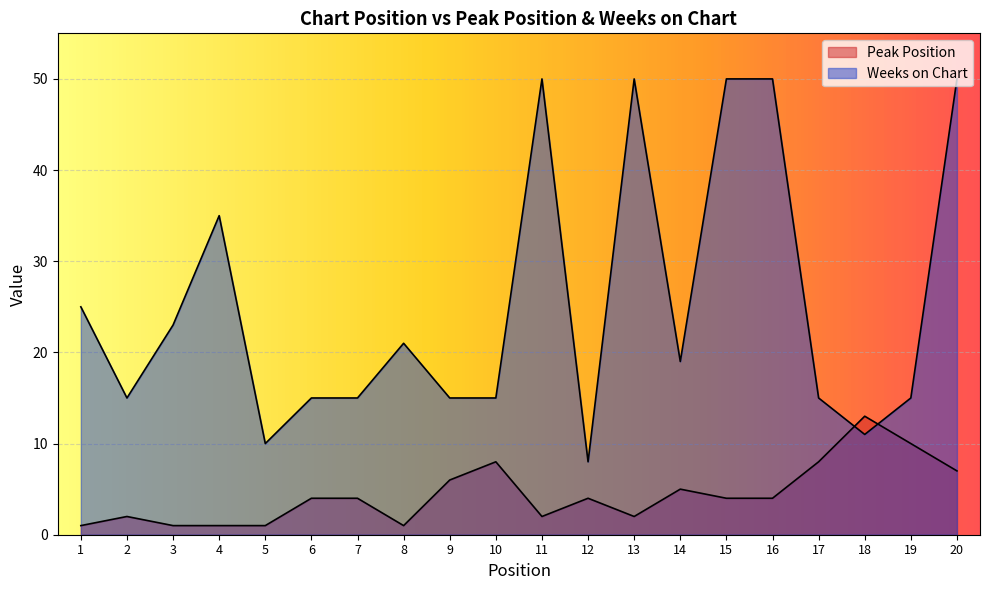

True or false: Peak Position has a value of 4 at 16.

True